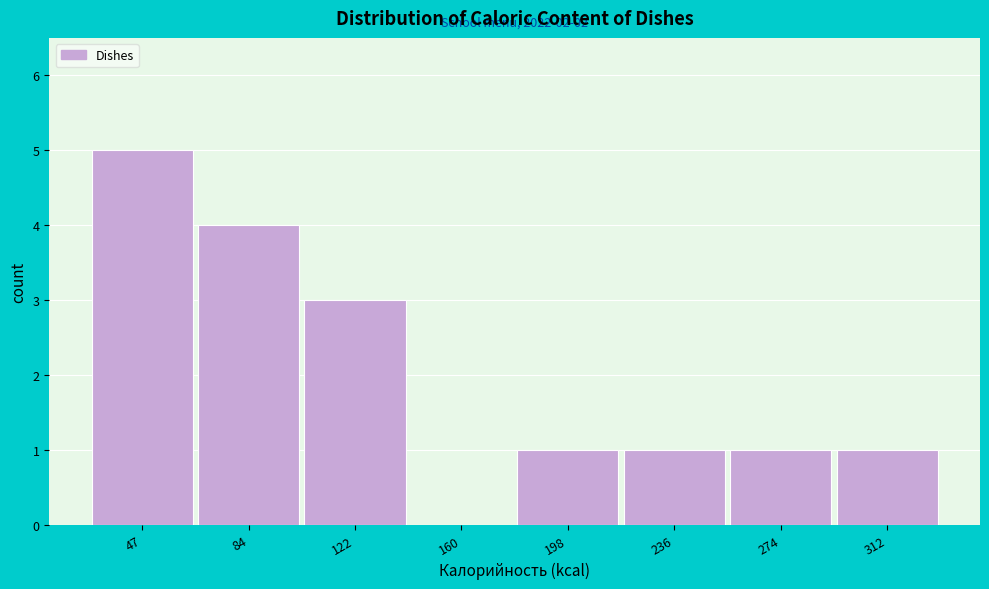

Reading right to left, extract all data points from this chart.

312=1	274=1	236=1	198=1	160=0	122=3	84=4	47=5